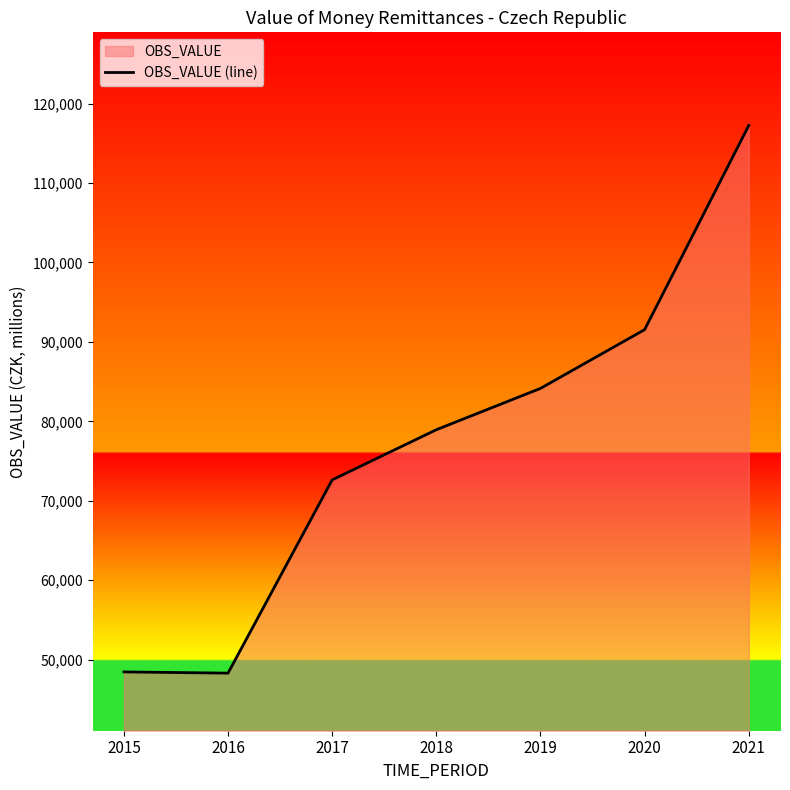

Where is the data nearest to the value 82775?

2019